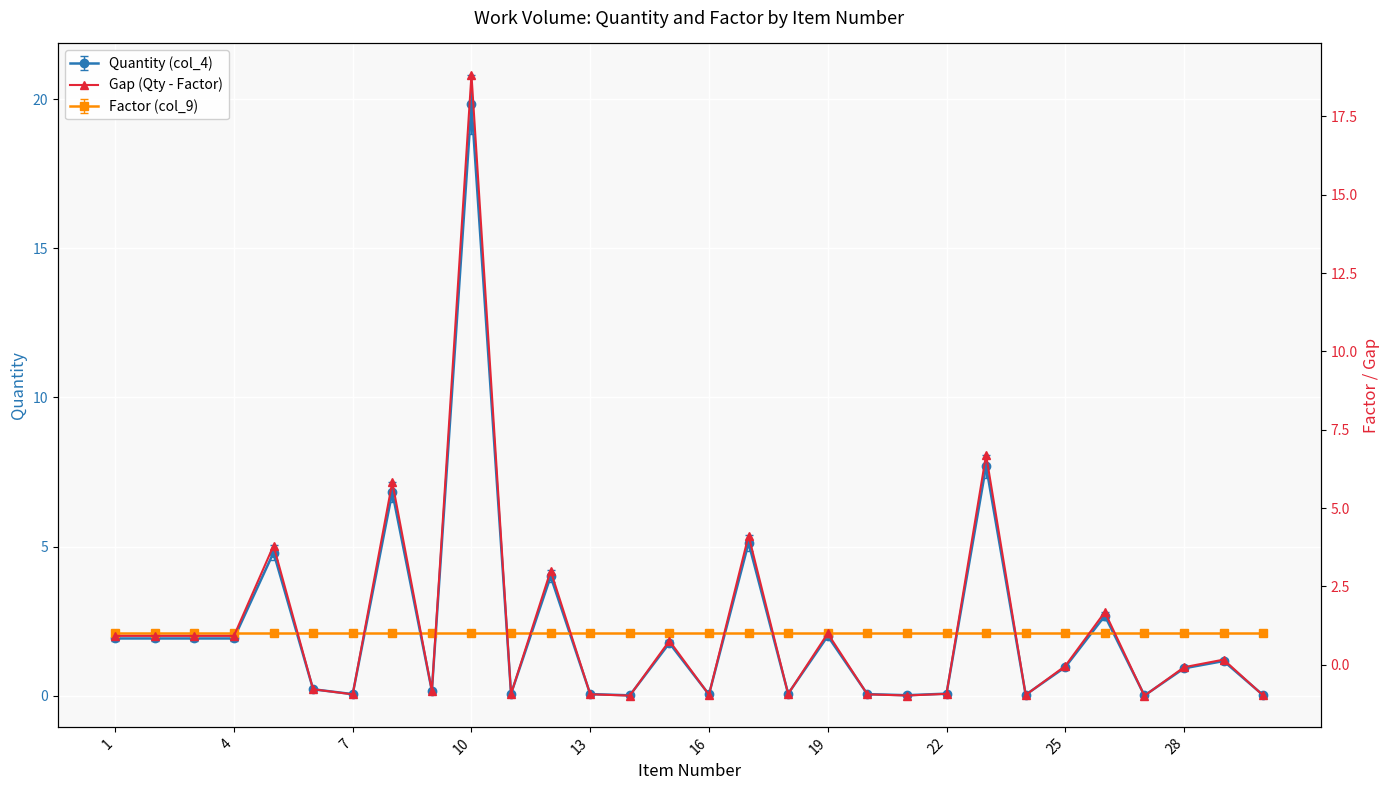

The chart shows a value of 1.0 at 16. True or false?

False